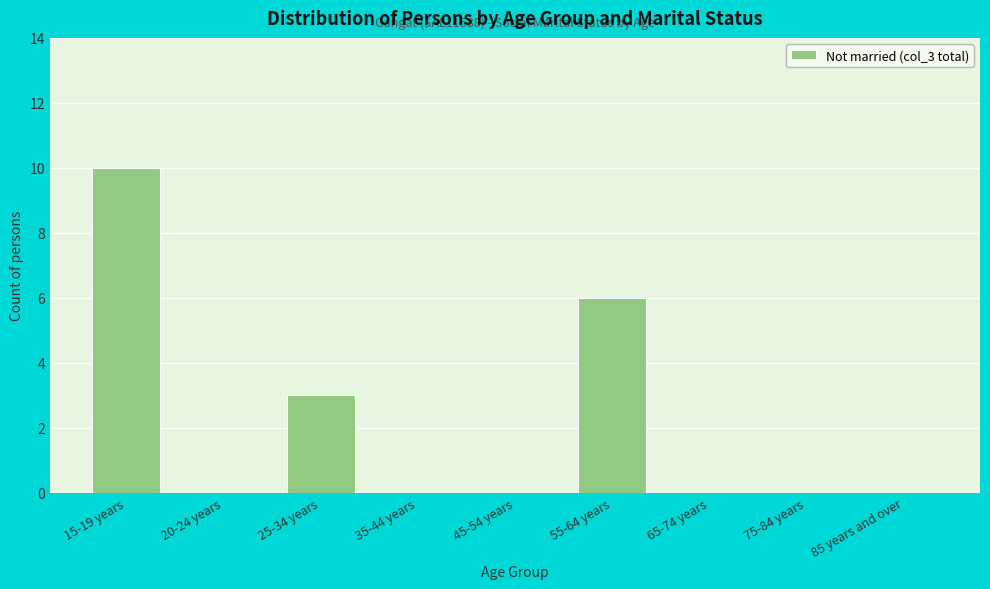

Reading left to right, list all the values displayed in this chart.

15-19 years=10	20-24 years=0	25-34 years=3	35-44 years=0	45-54 years=0	55-64 years=6	65-74 years=0	75-84 years=0	85 years and over=0